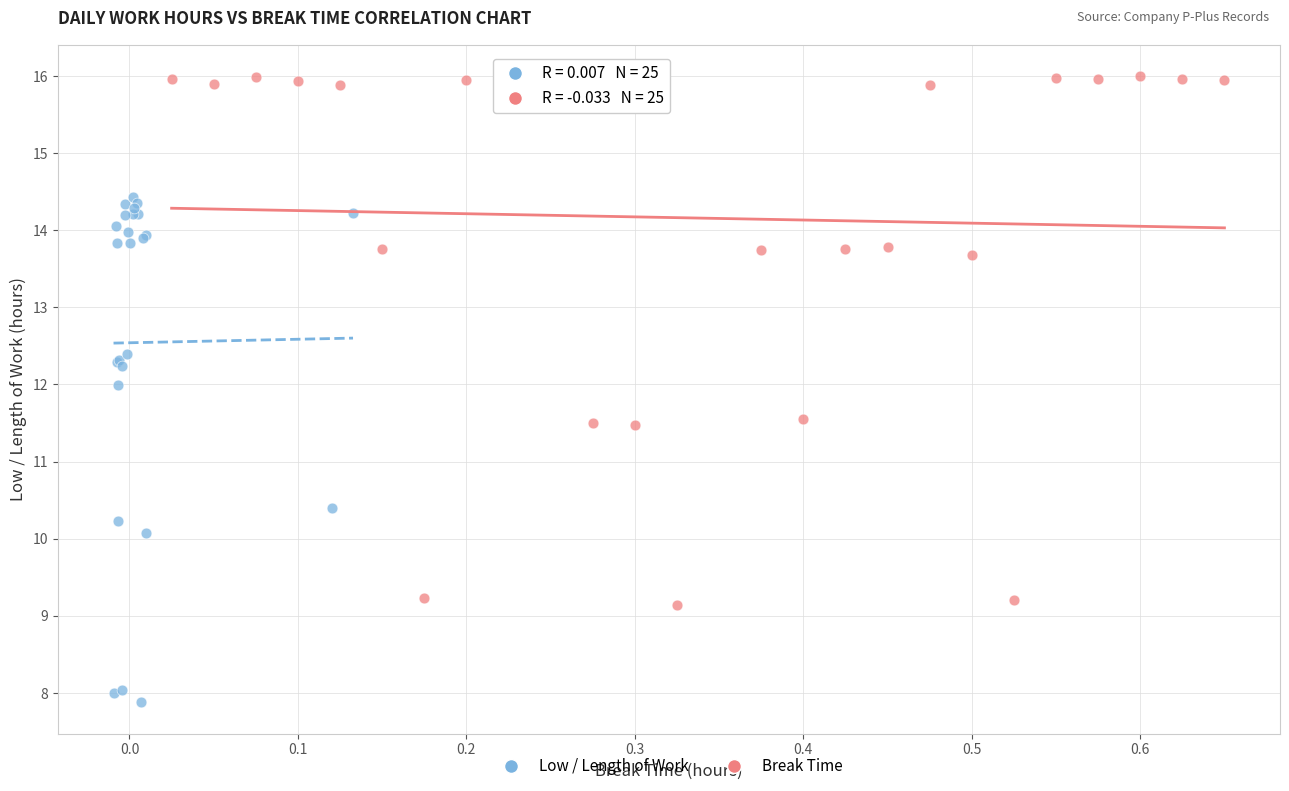

Which series has the widest spread of Y values?

Break Time